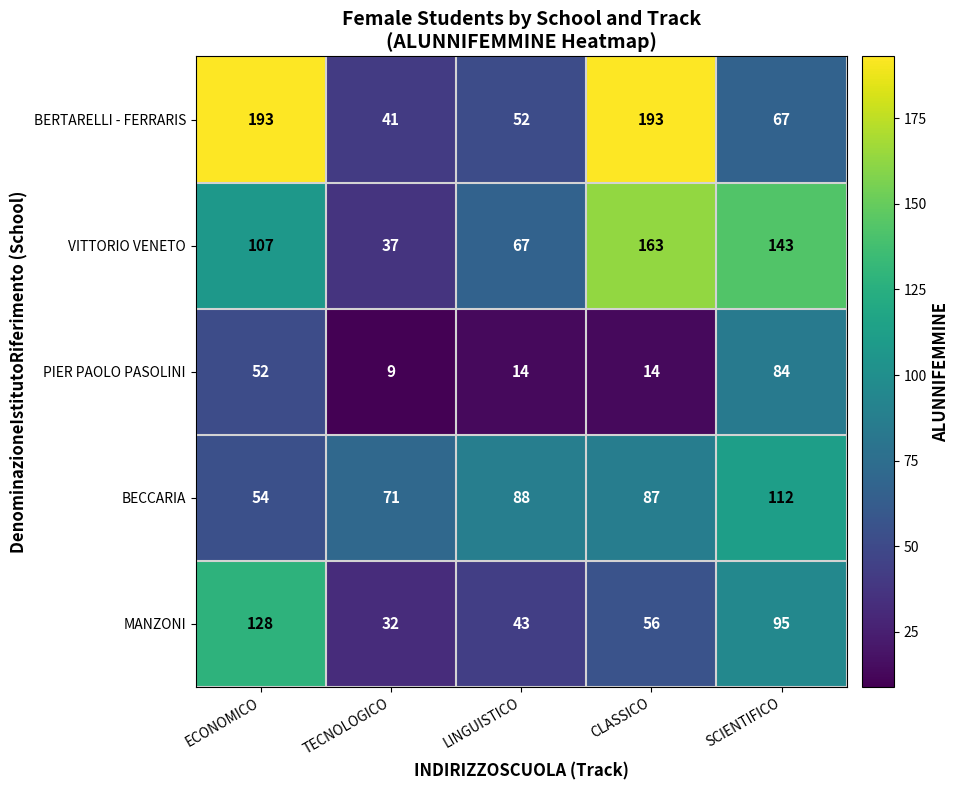

What is the maximum value shown in the chart?

193